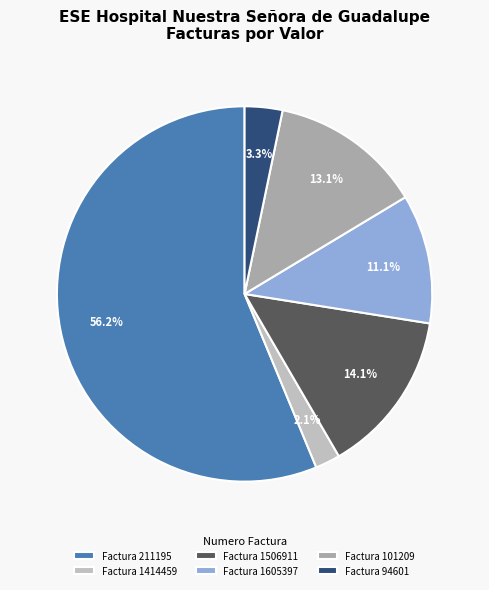

Count the number of slices in the pie.

6